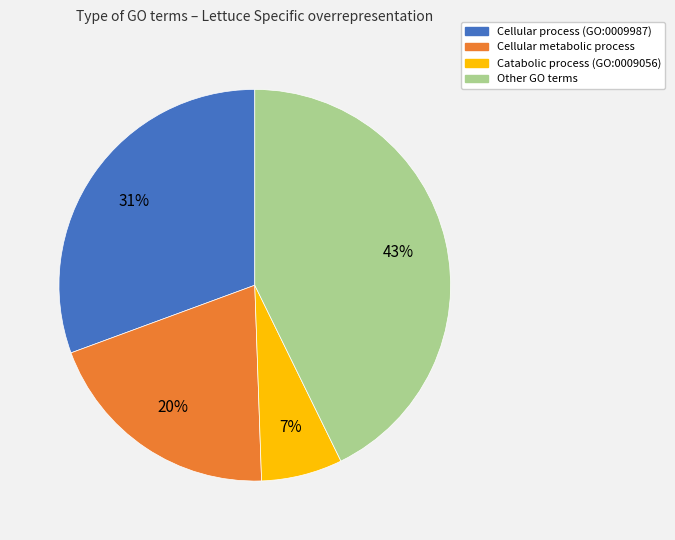

To the nearest percent, what is the average slice percentage?

25%